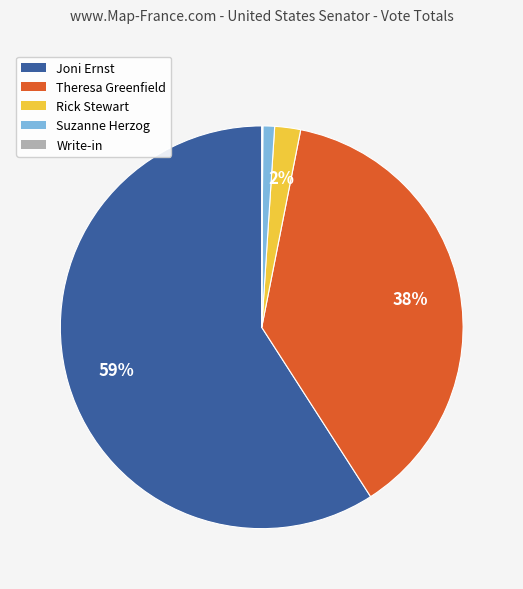

What is the largest slice in the pie chart?

Joni Ernst